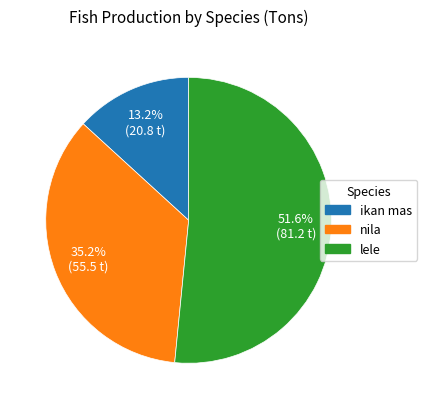

Is there a majority slice in this chart?

Yes